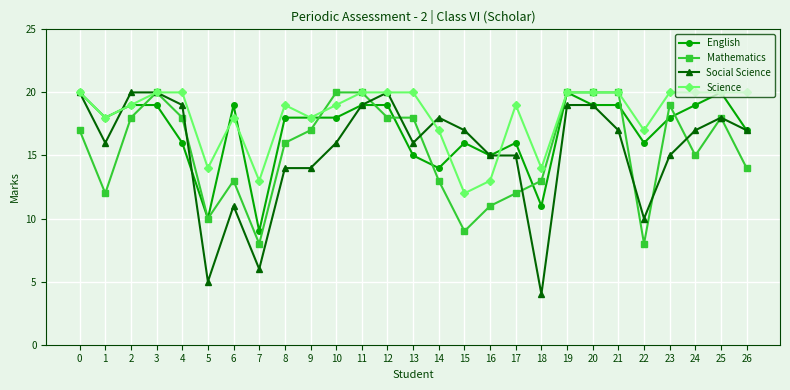

The Social Science series shows 28 at 25. True or false?

False